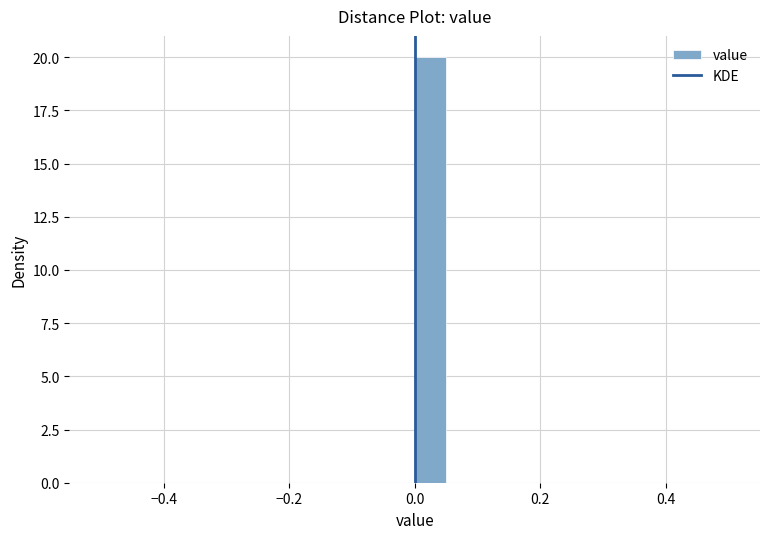

Around what value on the x-axis is the tallest bar? Give the approximate position of its centre, as read against the axis.

0.02